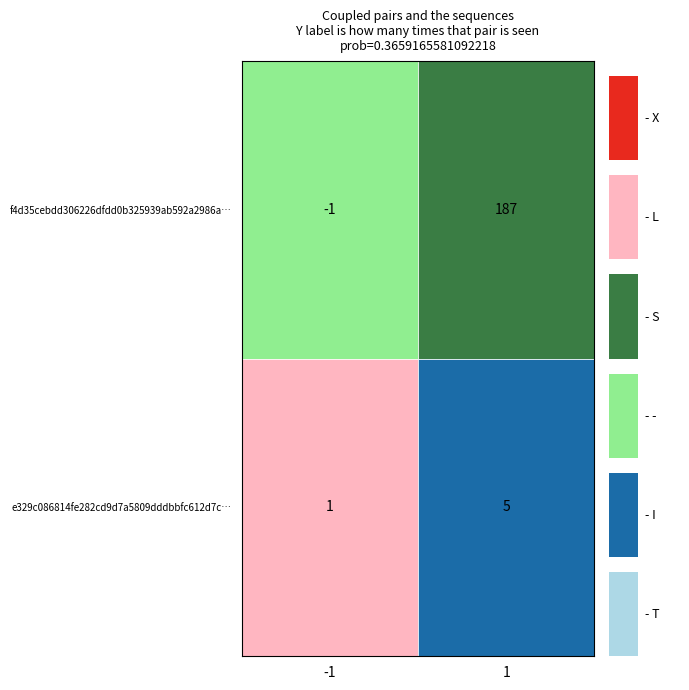

What value does the e329c086814fe282cd9d7a5809dddbbfc612d7c… series have at 1?

5